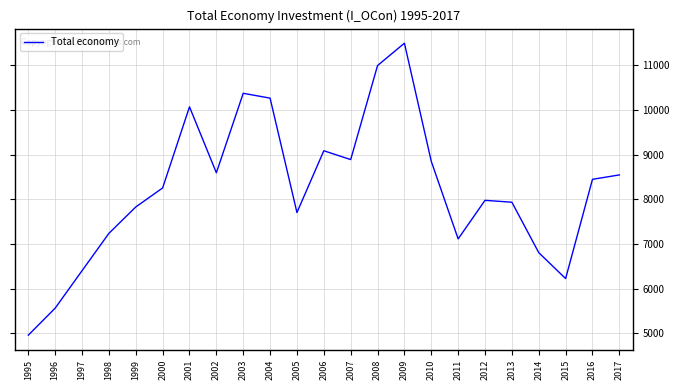

How many values are below 8253?

11